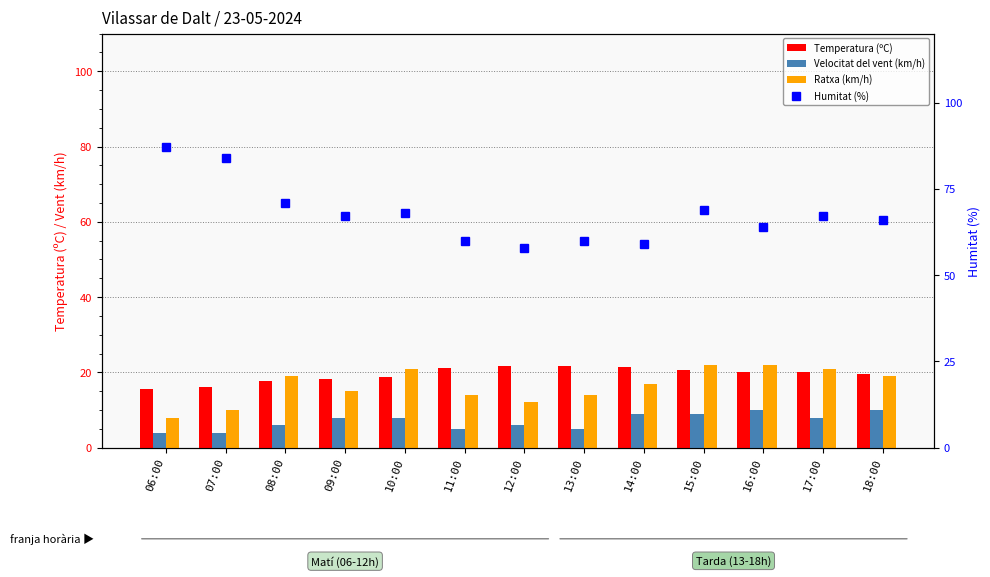

Reading left to right, what are all the values shown in this chart?

Temperatura (ºC): 15.5	16.2	17.7	18.2	18.8	21.1	21.6	21.7	21.3	20.6	20.2	20.1	19.5
Velocitat del vent (km/h): 4.0	4.0	6.0	8.0	8.0	5.0	6.0	5.0	9.0	9.0	10.0	8.0	10.0
Ratxa (km/h): 8.0	10.0	19.0	15.0	21.0	14.0	12.0	14.0	17.0	22.0	22.0	21.0	19.0
Humitat (%): 87.0	84.0	71.0	67.0	68.0	60.0	58.0	60.0	59.0	69.0	64.0	67.0	66.0